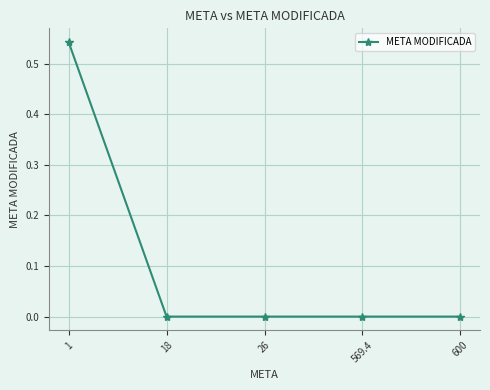

Is it true that the value at 600 is -0.2?

False